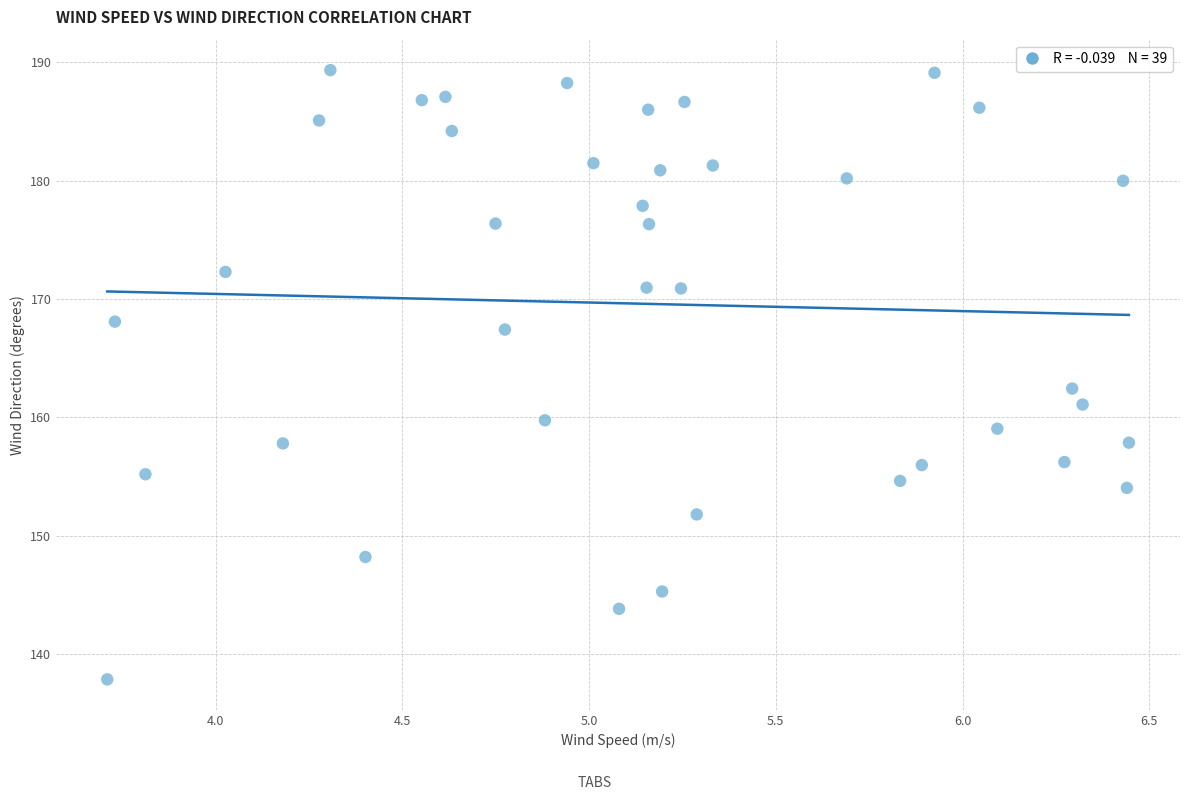

What Y value in the scatter plot is closest to 163?

162.4